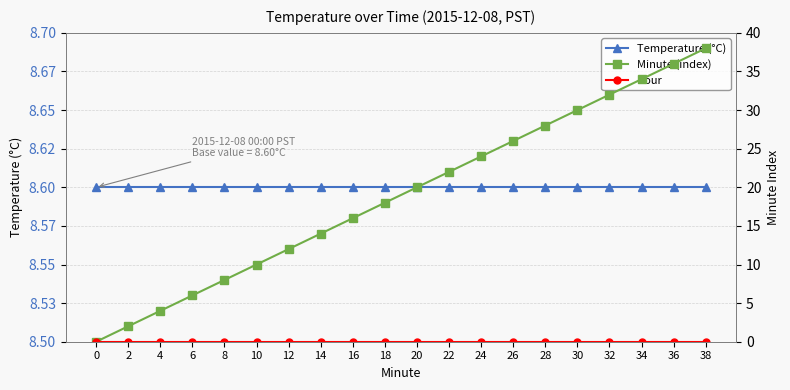

List the series in order of their overall mean, lowest first.

Hour, Temperature (°C), Minute (index)